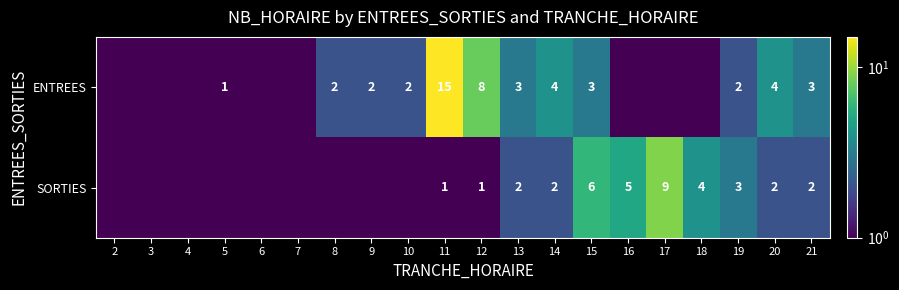

What is the sum of the SORTIES values at 18 and 21?

6.0